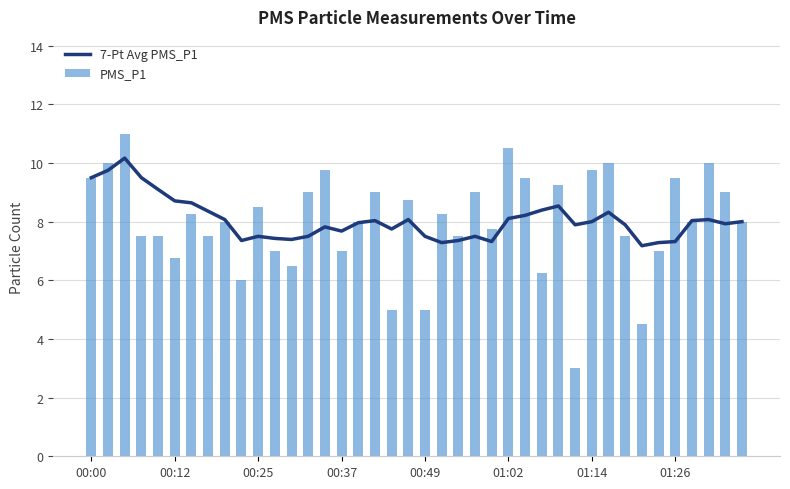

What is the highest value of the PMS_P1 series?

11.0